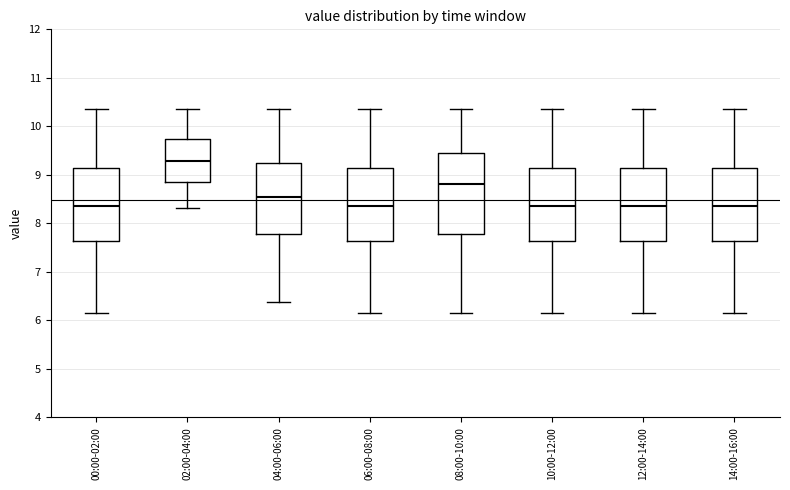

Which box is the tallest, from its lower edge to its upper edge?

08:00-10:00